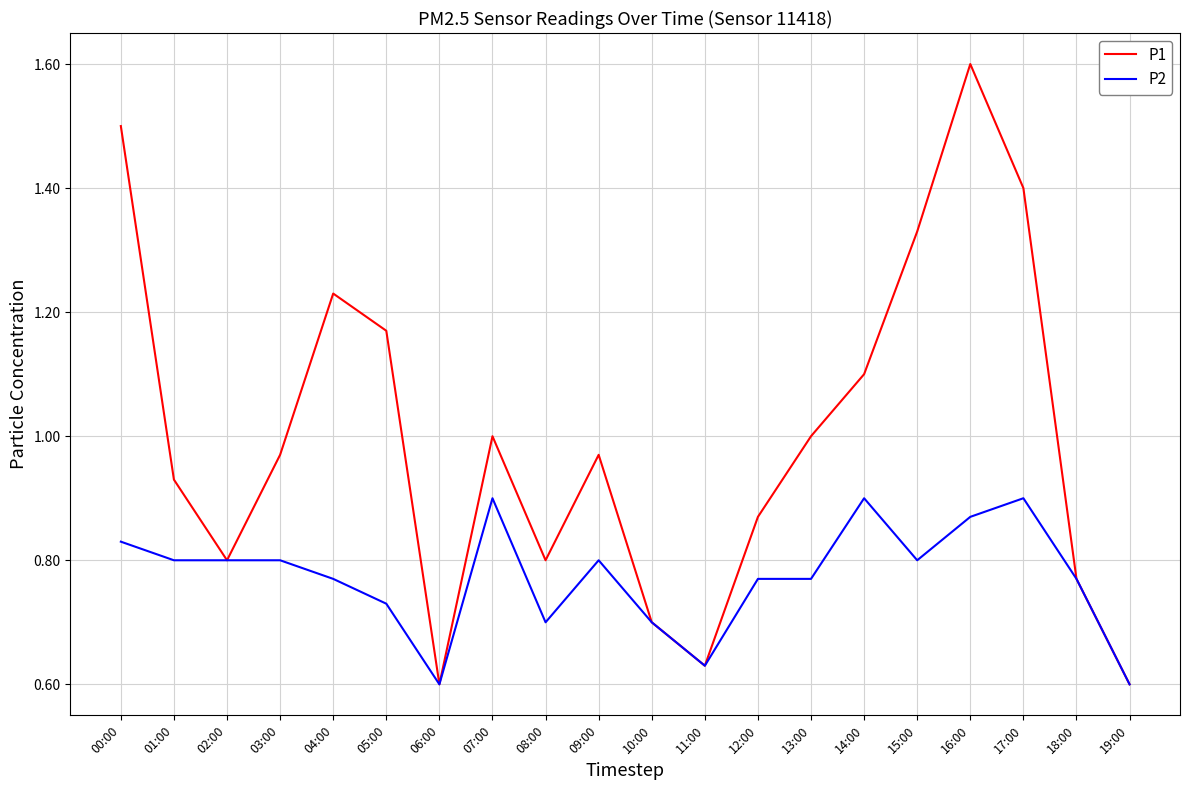

Which series has the largest total across all categories?

P1